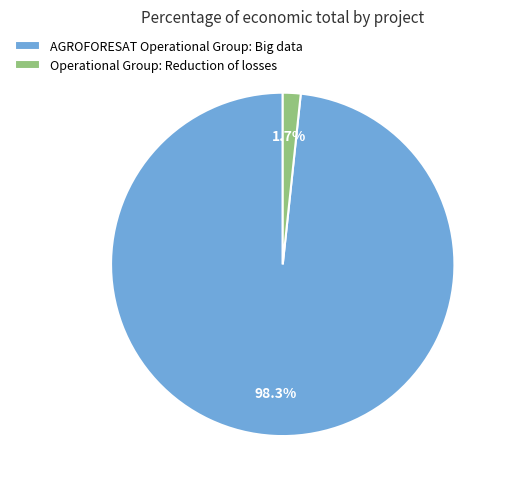

Which slice represents more than half of the pie?

AGROFORESAT Operational Group: Big data